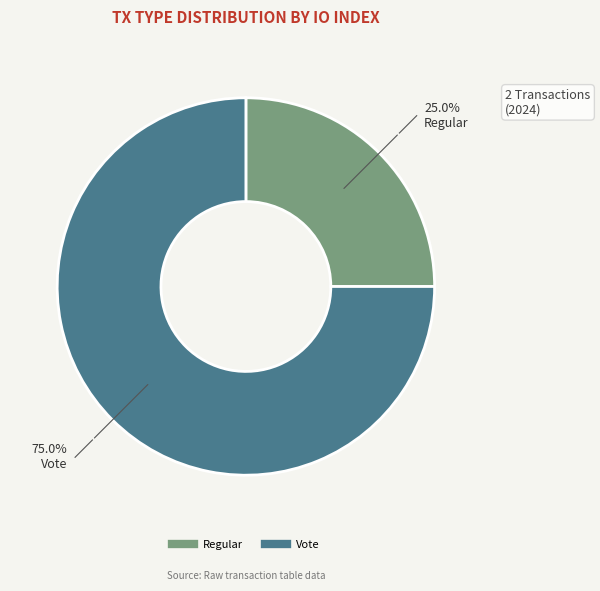

Which category has the smallest portion of the pie?

Regular